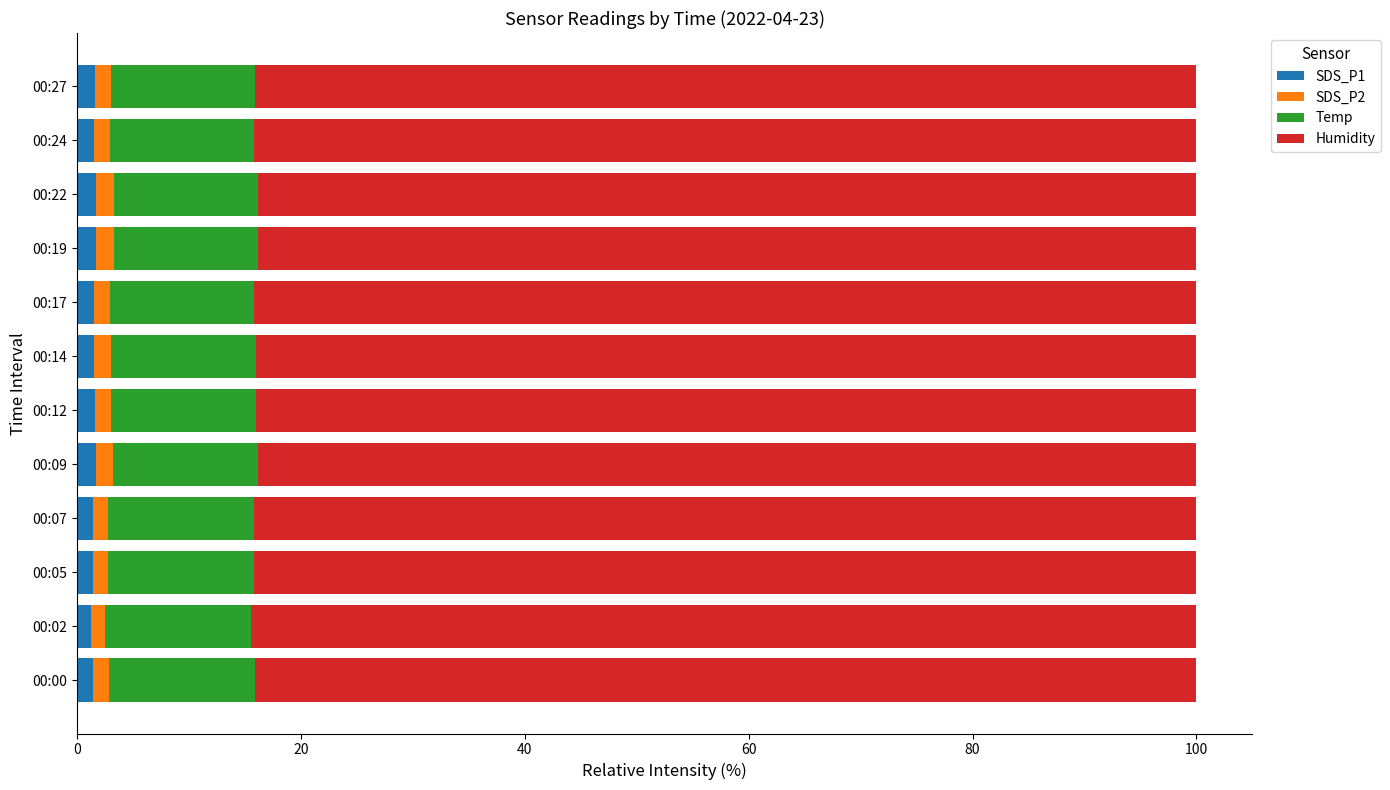

What are all the series names shown in the legend?

SDS_P1, SDS_P2, Temp, Humidity